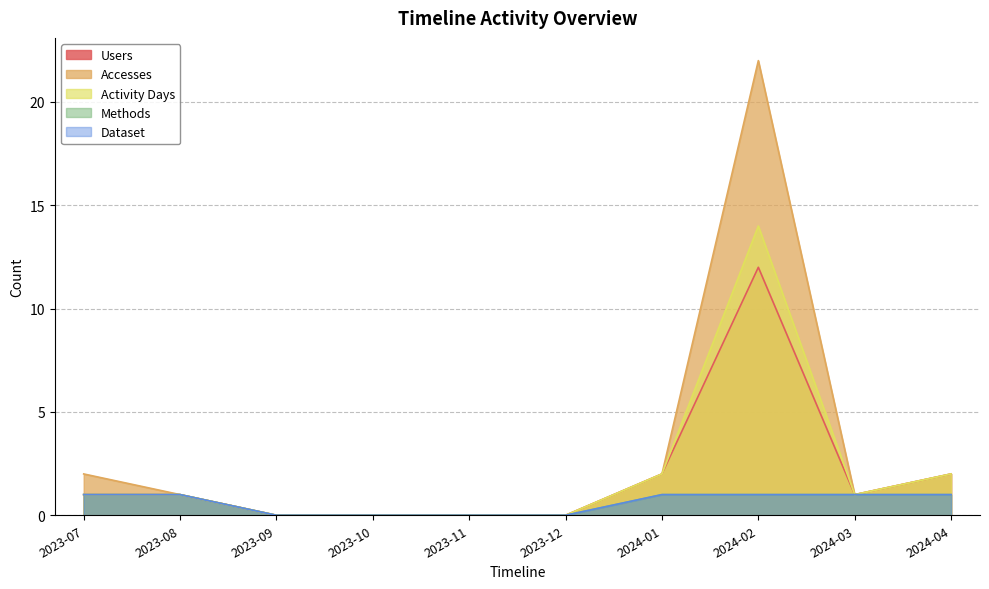

Which series has the largest range (max minus min)?

Accesses